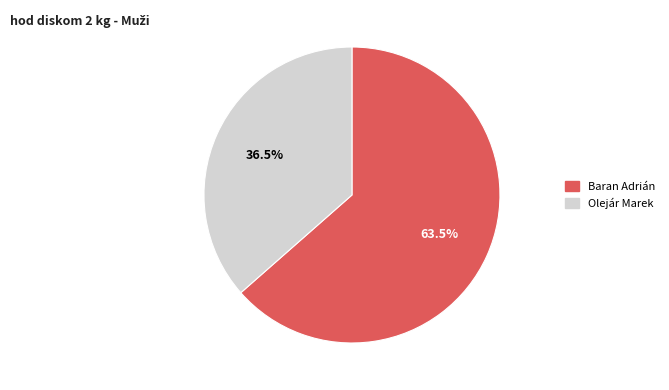

True or false: Olejár Marek accounts for 43% of the total.

False